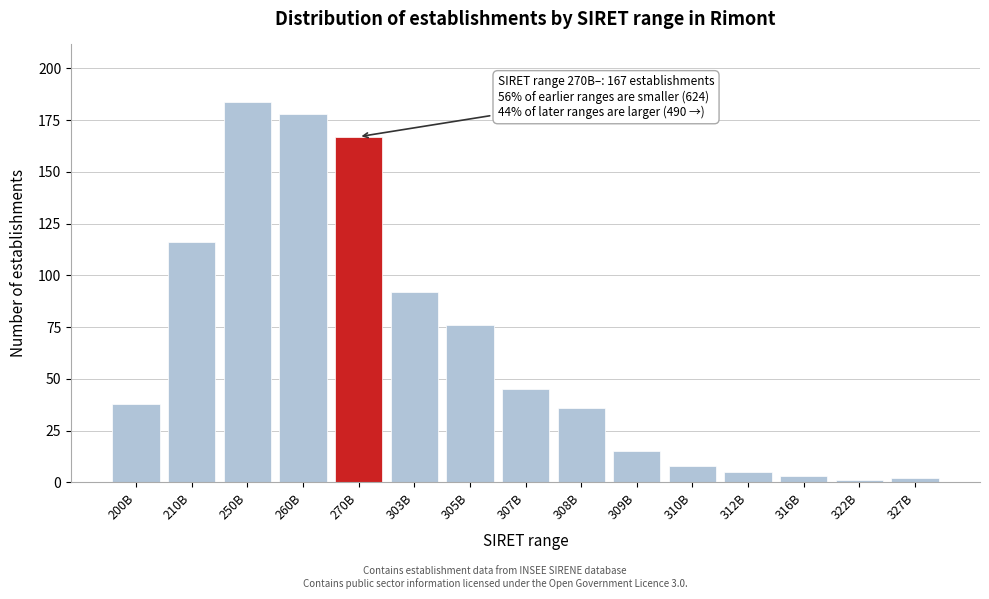

Reading left to right, extract all data points from this chart.

38	116	184	178	167	92	76	45	36	15	8	5	3	1	2